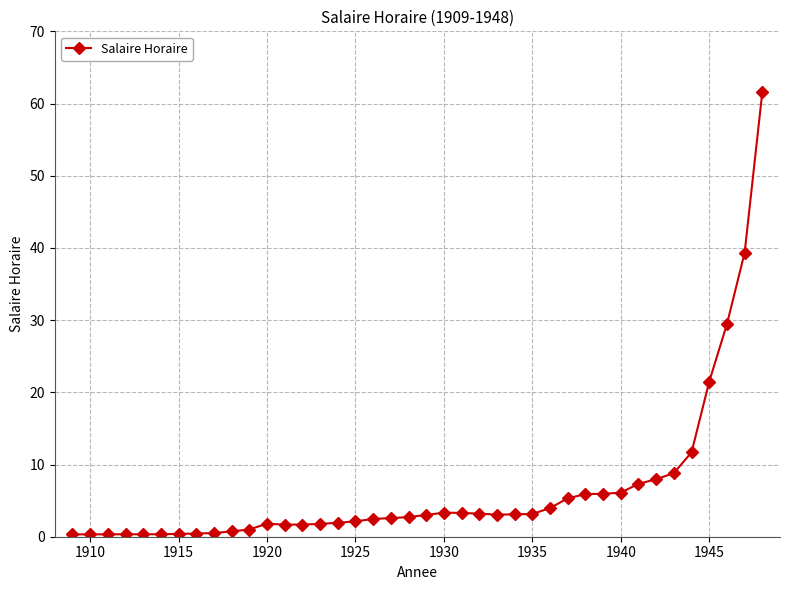

How many distinct data groups are displayed?

1